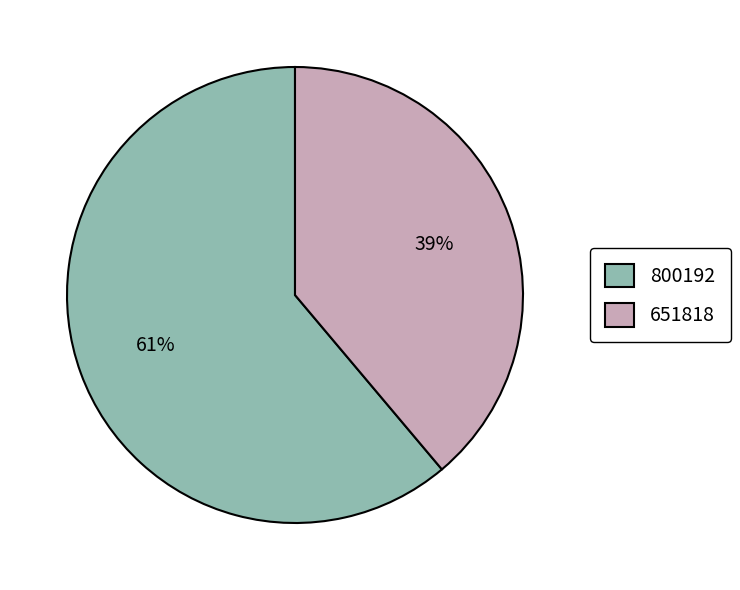

To the nearest percent, what portion does 651818 represent?

39%